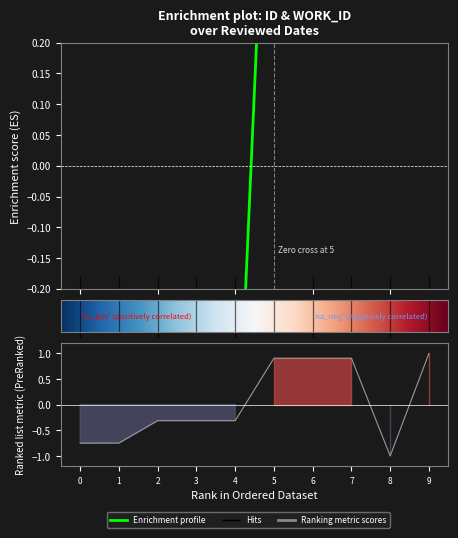

True or false: id and work_id intersect in this chart.

True